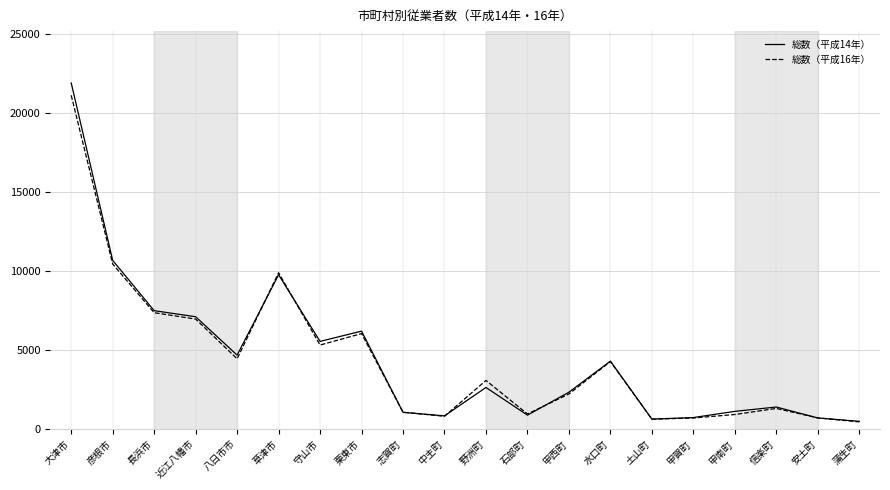

Which series has the largest range (max minus min)?

総数（平成14年）